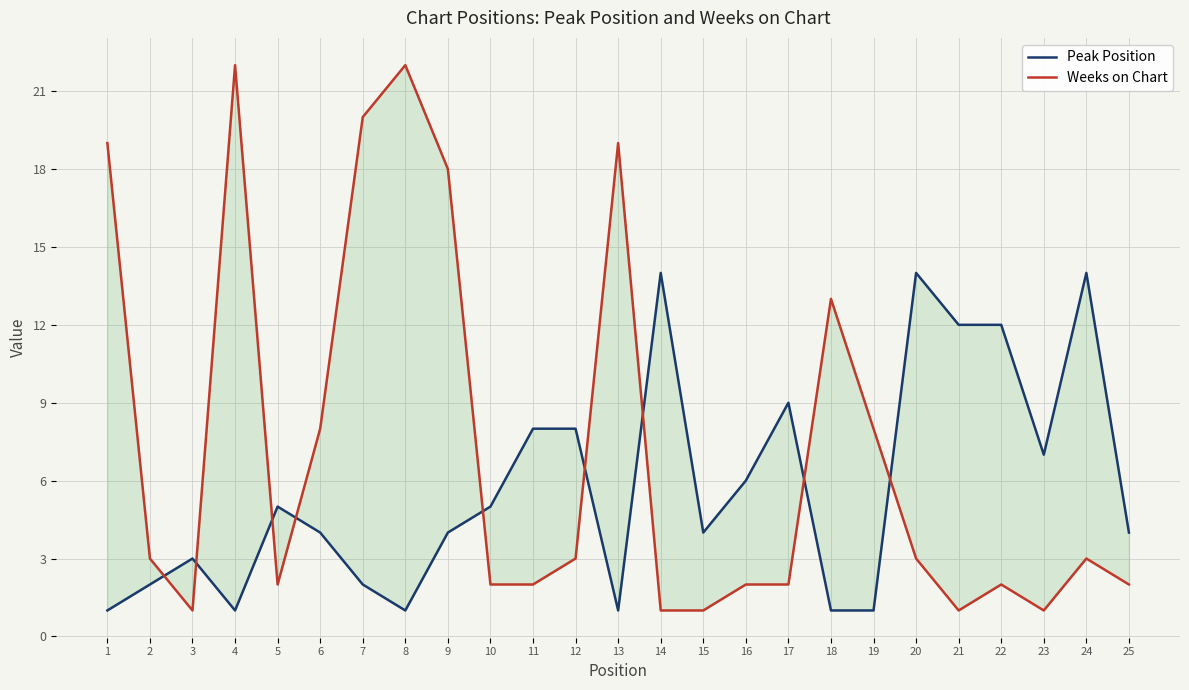

Between which two adjacent categories do Peak Position and Weeks on Chart first intersect?

2 and 3